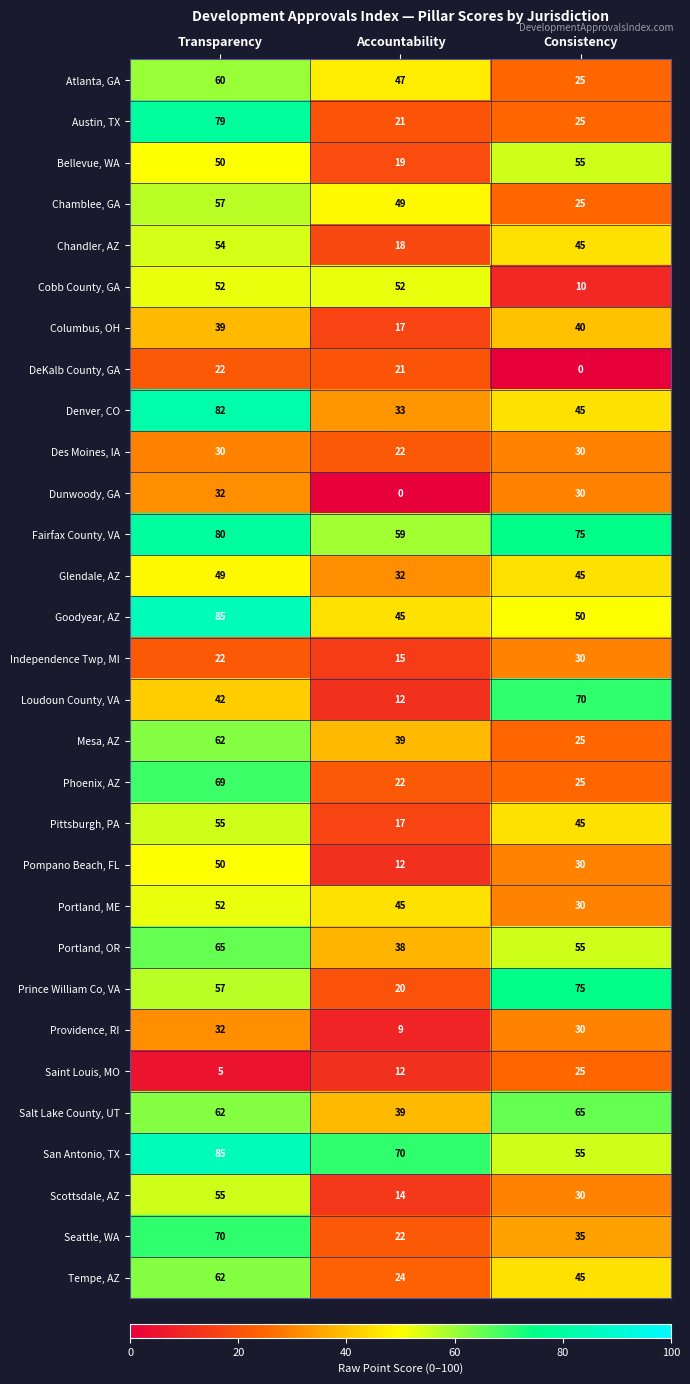

Rank the categories by Portland, ME value from lowest to highest.

Consistency, Accountability, Transparency